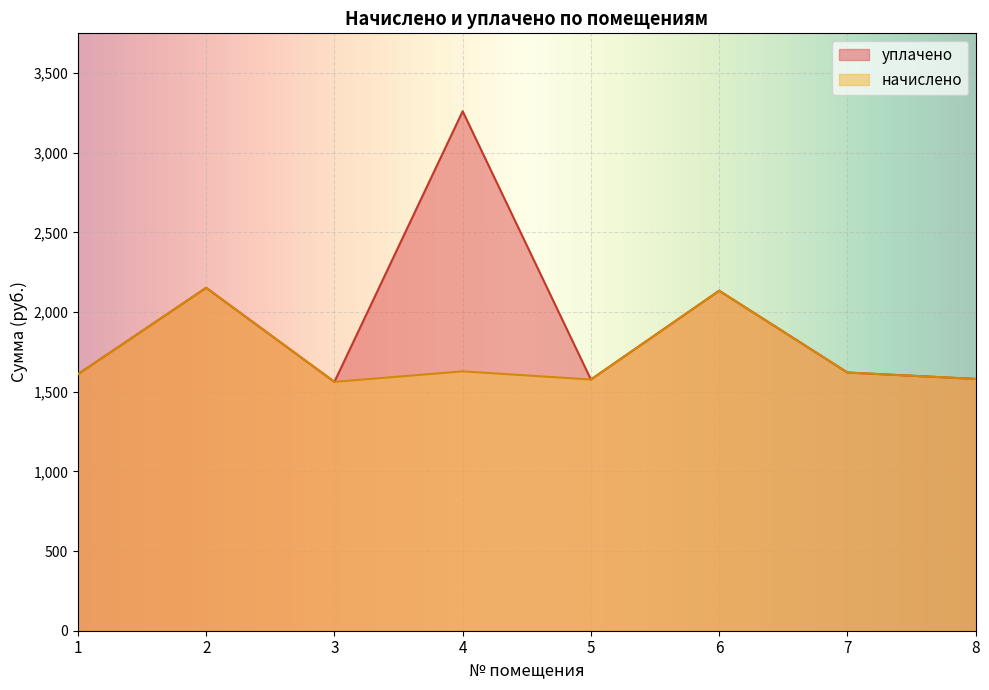

What is the highest value of the начислено series?

2151.9